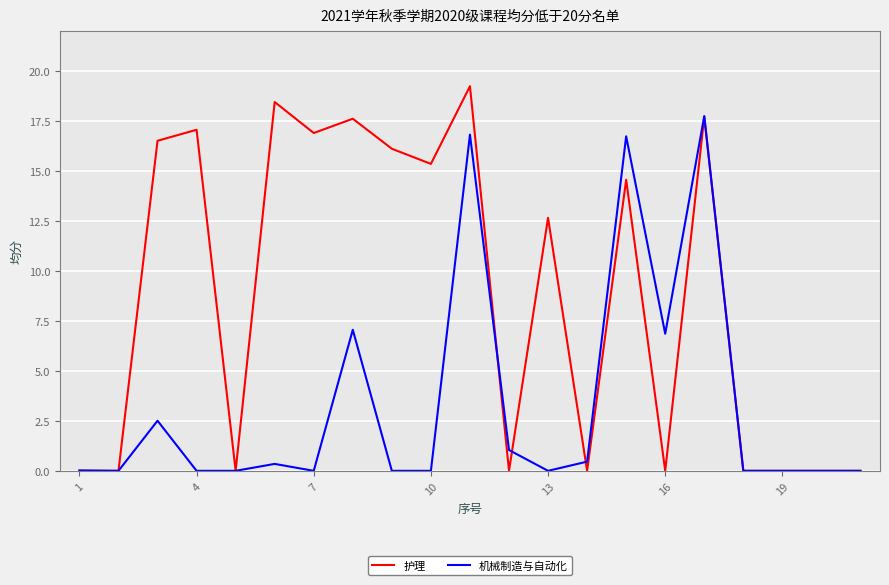

List the series in order of their peak value, highest first.

护理, 机械制造与自动化